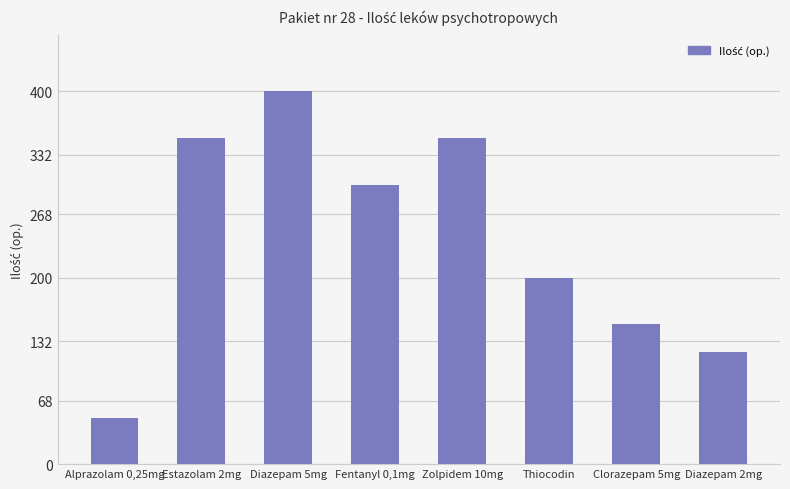

Reading left to right, list all the values displayed in this chart.

50	350	400	300	350	200	150	120